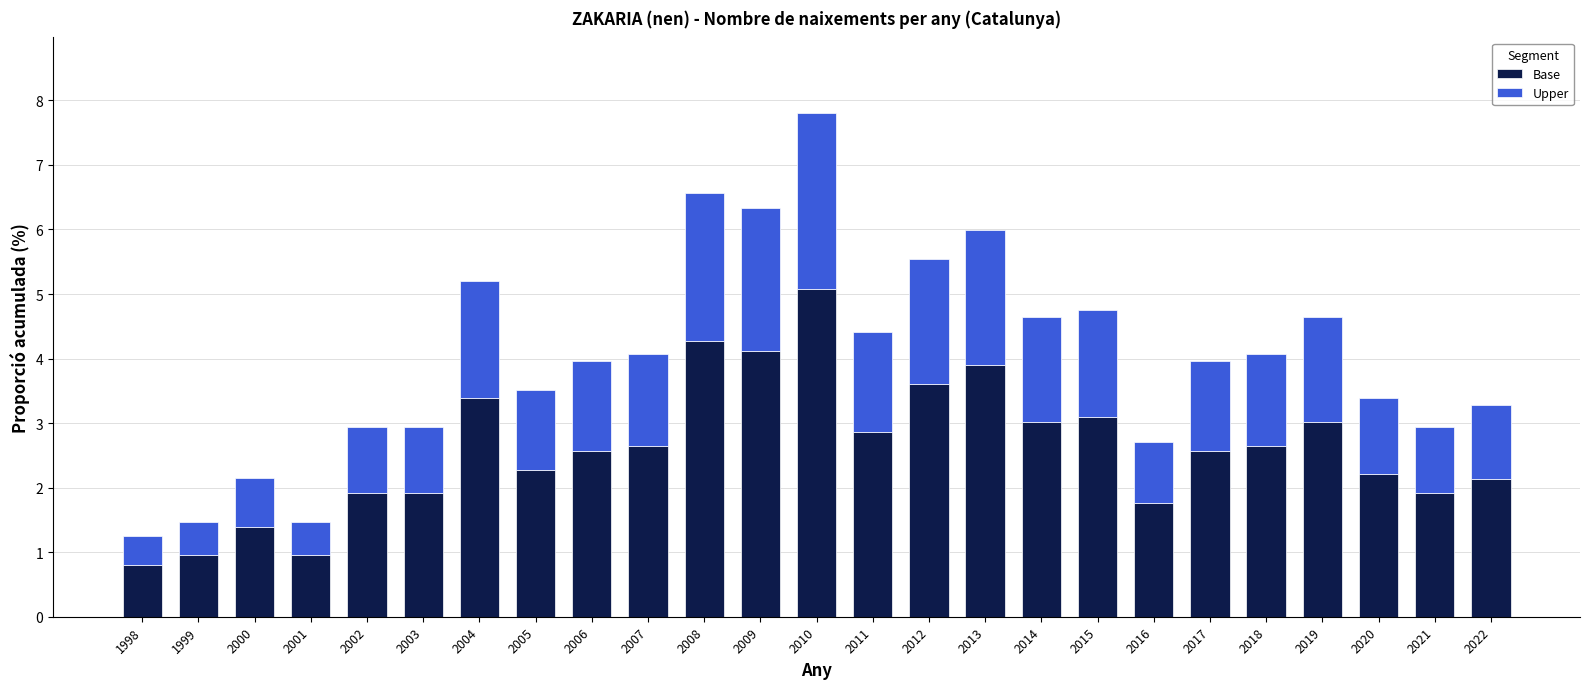

What is the difference between the maximum and minimum values in the Base series?

4.3